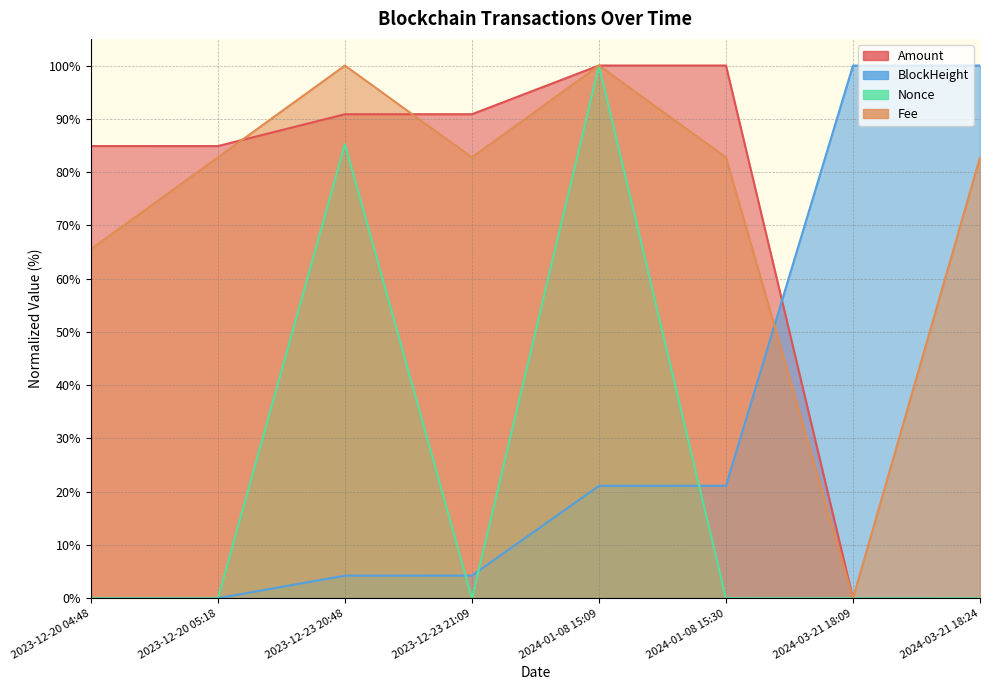

Which category has the lowest value in the BlockHeight series?

2023-12-20 04:48